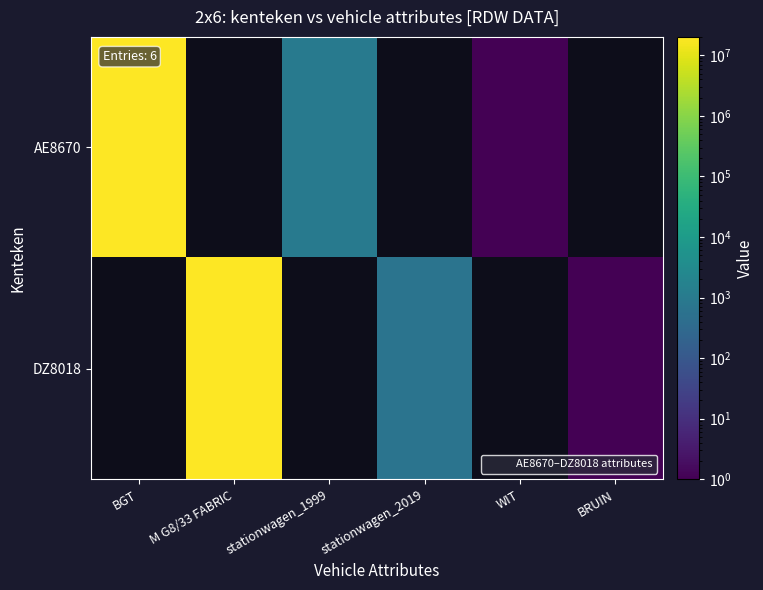

Rank the series by their maximum value, from lowest to highest.

AE8670, DZ8018